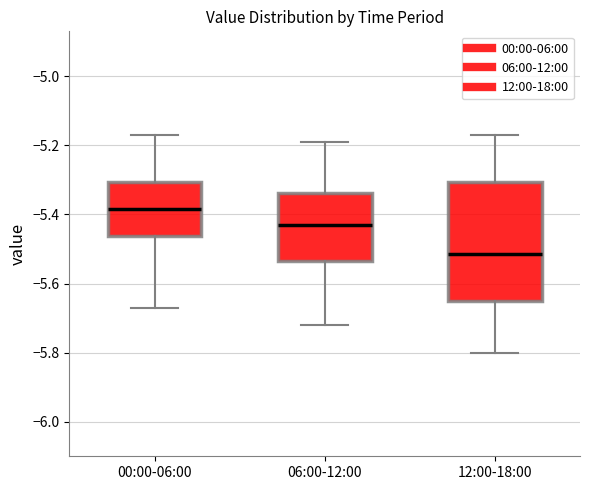

Reading left to right, read every box against the y-axis: the position of its median line, the range the box covers, and the ends of its whiskers. The values are not printed on the chart, so give them approximately, as read against the axis.

00:00-06:00: median -5.38, box -5.46 to -5.30, whiskers -5.66 to -5.16
06:00-12:00: median -5.42, box -5.54 to -5.34, whiskers -5.72 to -5.18
12:00-18:00: median -5.52, box -5.64 to -5.30, whiskers -5.80 to -5.16